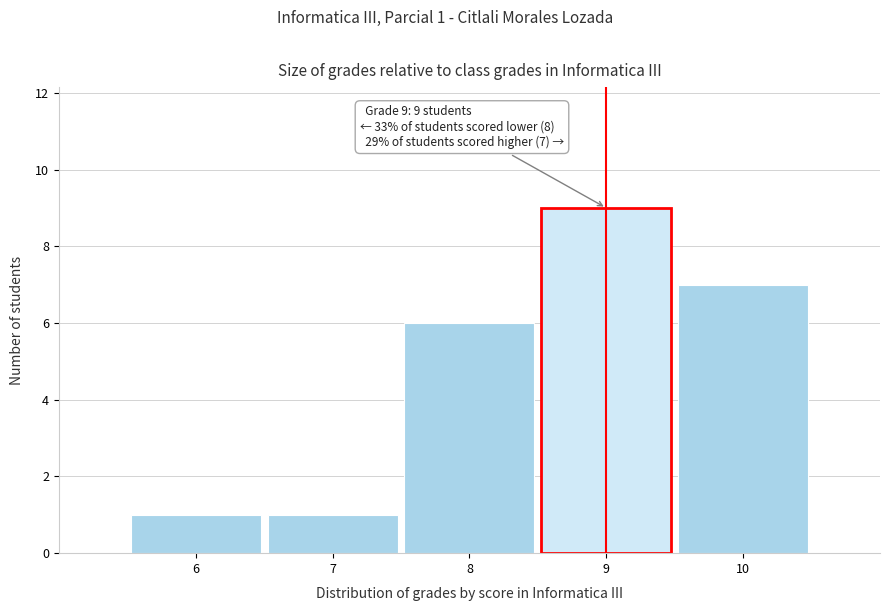

Which range on the x-axis has the tallest bar?

8.5 to 9.5